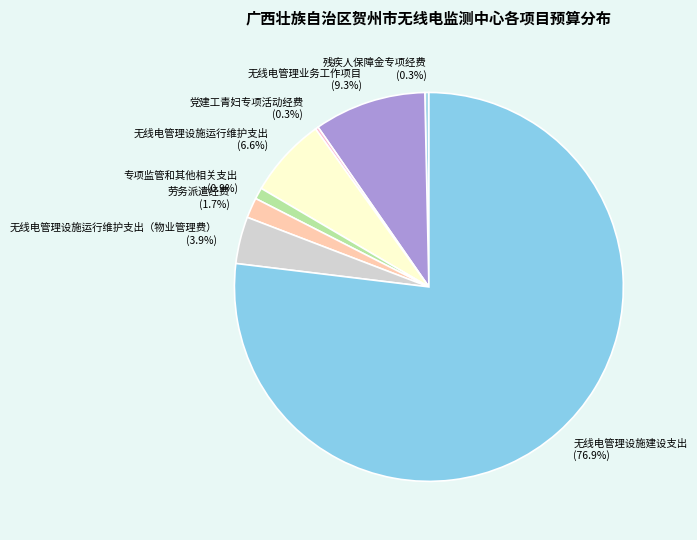

Approximately how many times larger is the value at 专项监管和其他相关支出 (0.9%) compared to 残疾人保障金专项经费 (0.3%)?

2.8